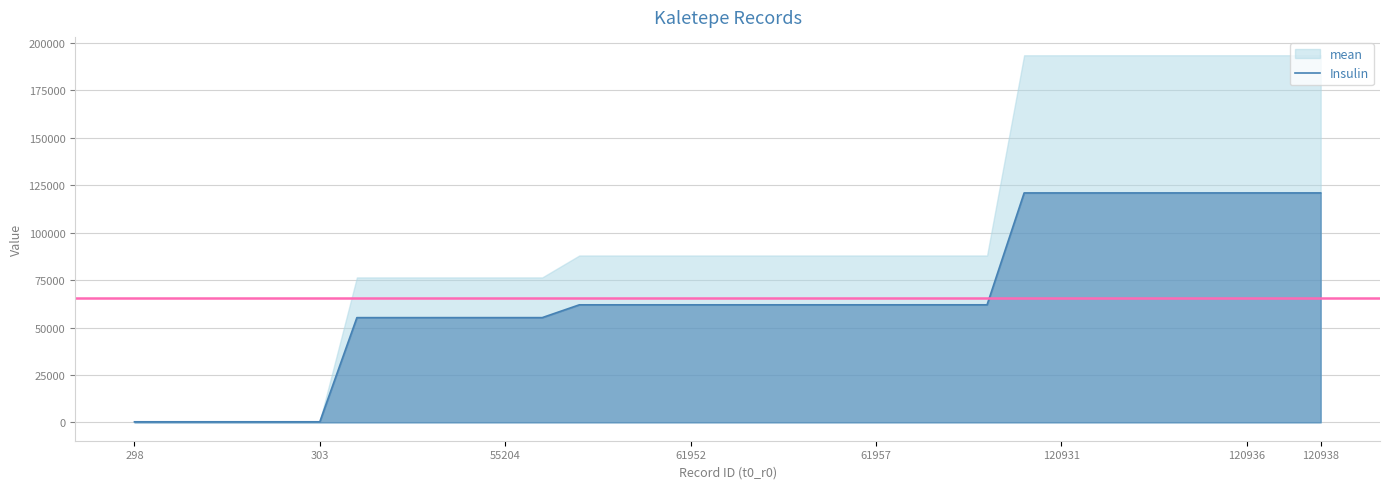

What is the difference between the maximum and second lowest values?

120639